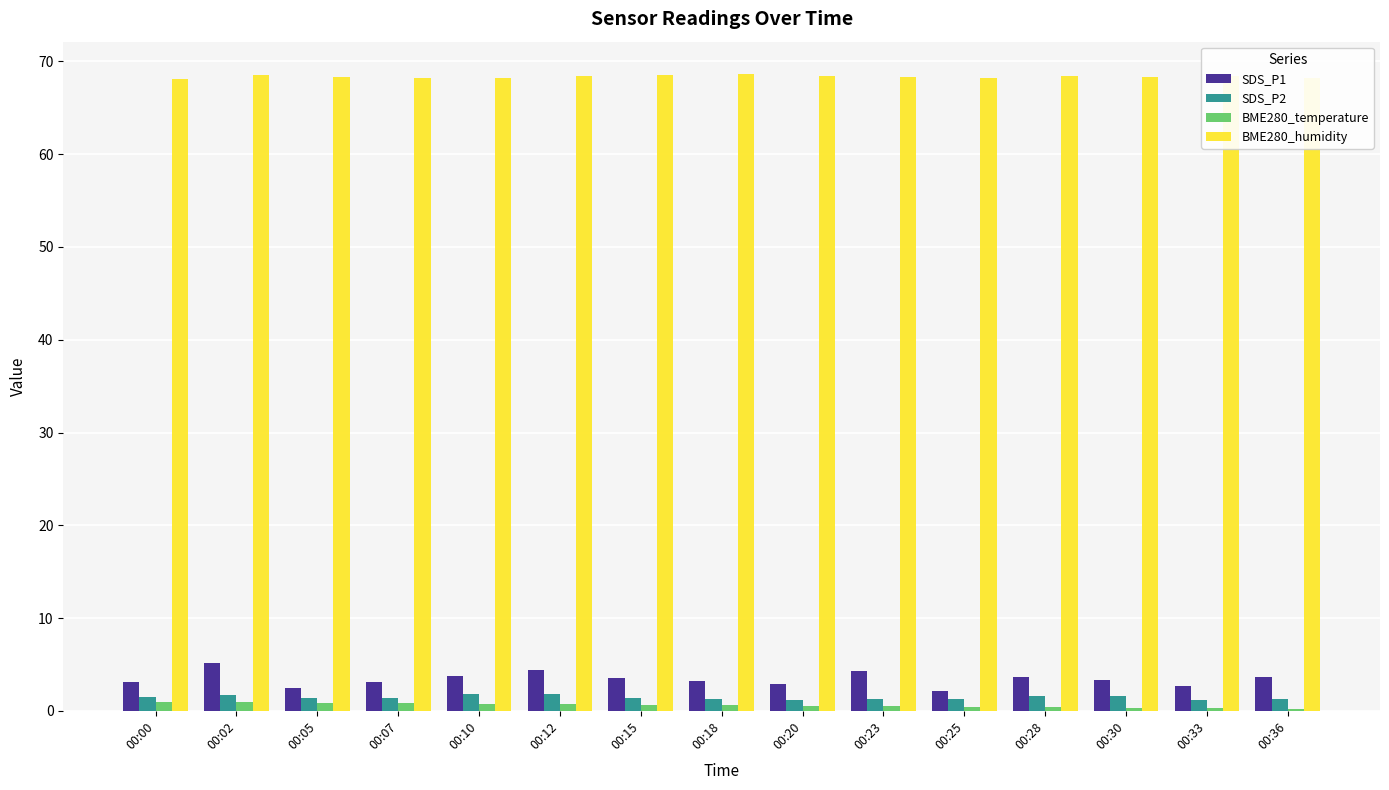

The value of BME280_humidity at 00:36 is 22.5. True or false?

False